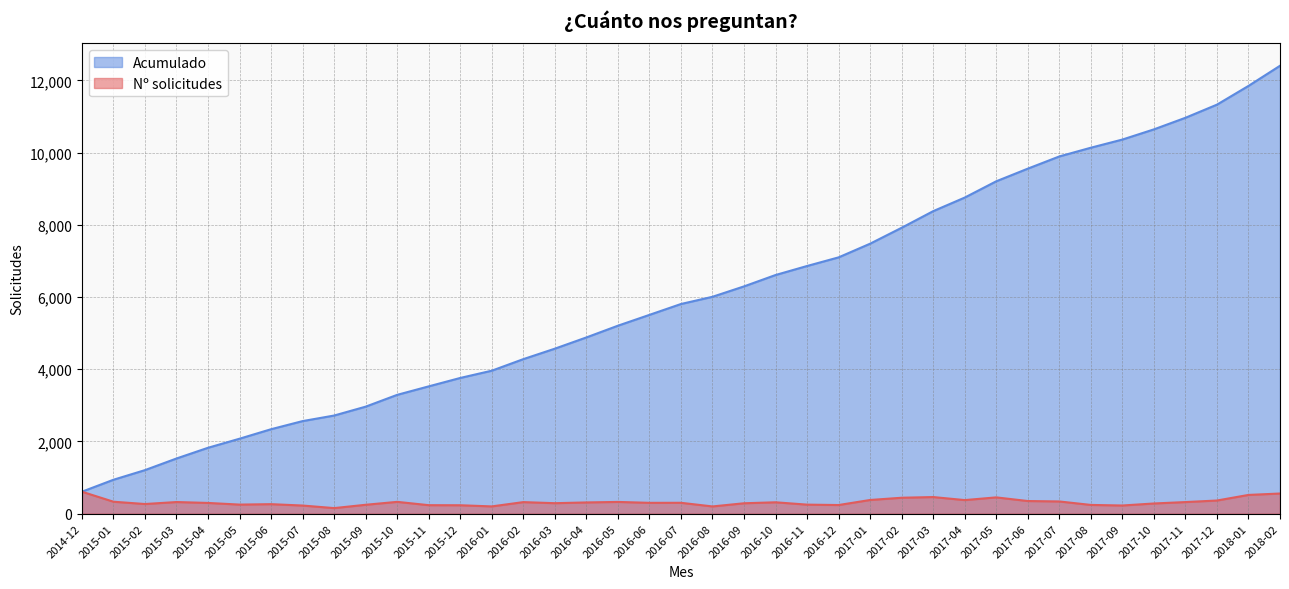

What is the value of the Acumulado point at the 20th from the left?

5807